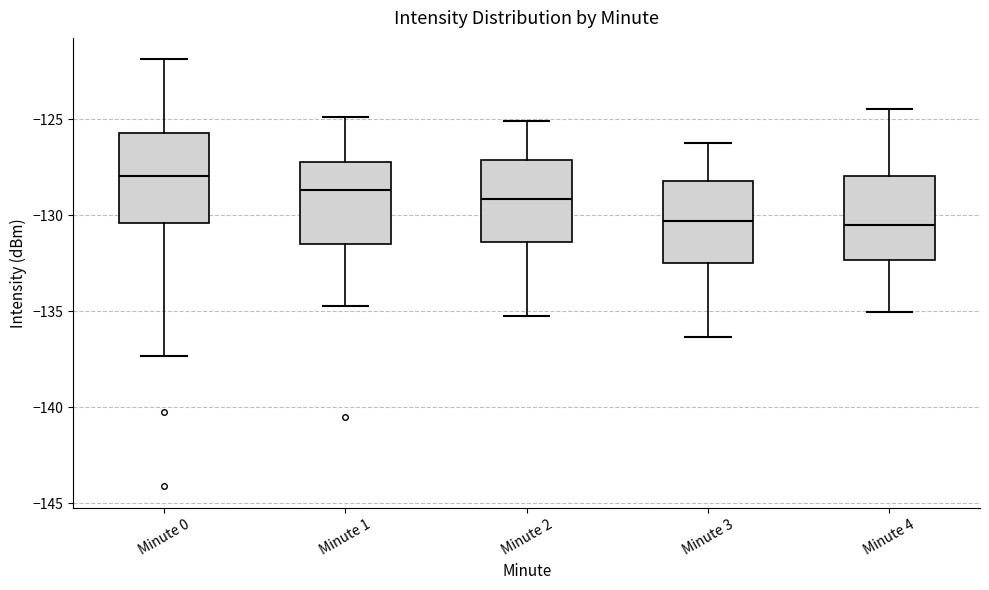

Reading left to right, read every box against the y-axis: the position of its median line, the range the box covers, and the ends of its whiskers. The values are not printed on the chart, so give them approximately, as read against the axis.

Minute 0: median -128.0, box -130.5 to -125.5, whiskers -137.5 to -122.0
Minute 1: median -128.5, box -131.5 to -127.0, whiskers -134.5 to -125.0
Minute 2: median -129.0, box -131.5 to -127.0, whiskers -135.0 to -125.0
Minute 3: median -130.5, box -132.5 to -128.0, whiskers -136.5 to -126.0
Minute 4: median -130.5, box -132.5 to -128.0, whiskers -135.0 to -124.5